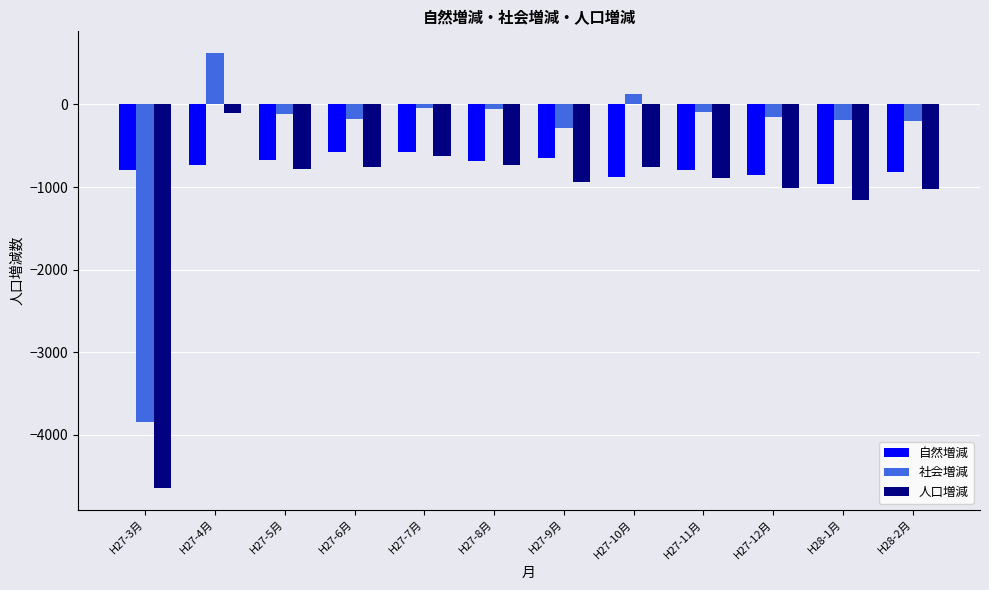

Are the bars horizontal?

No